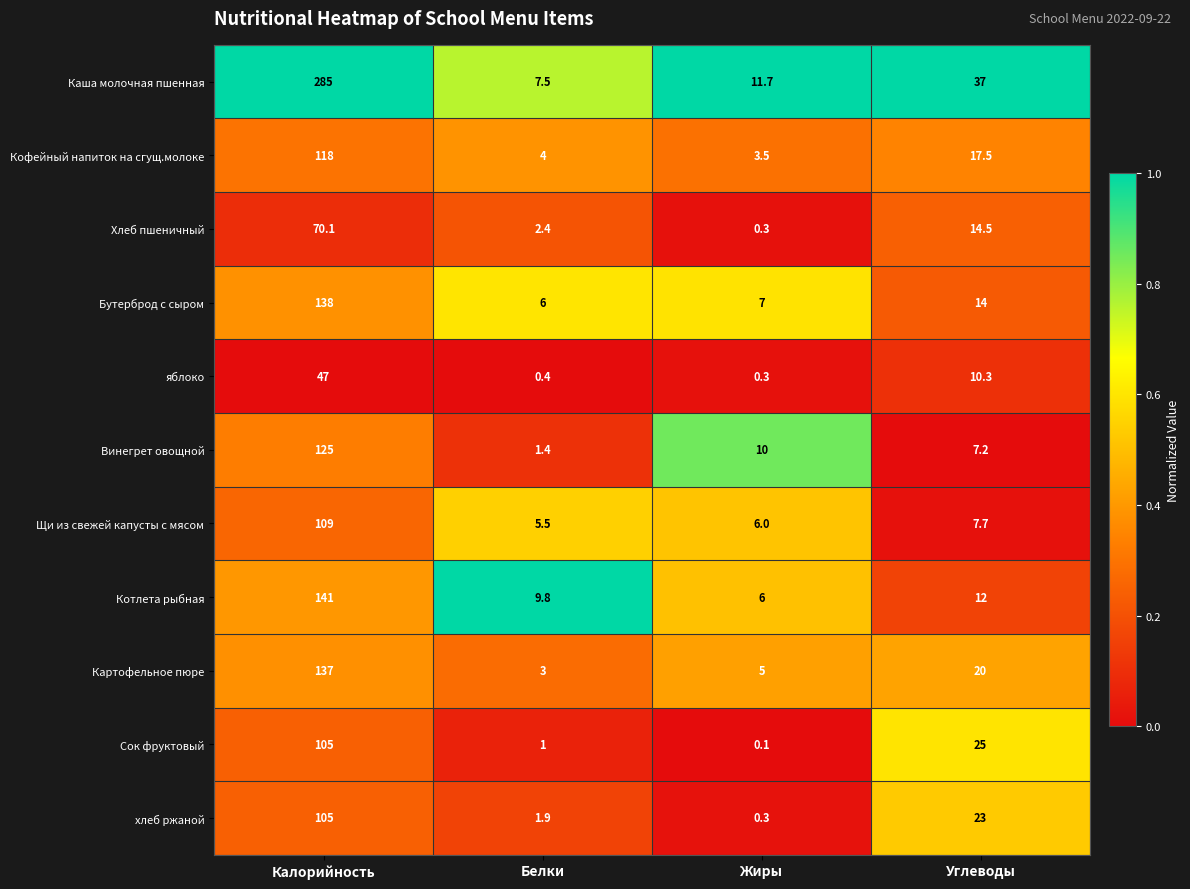

Count the number of categories in the chart.

4